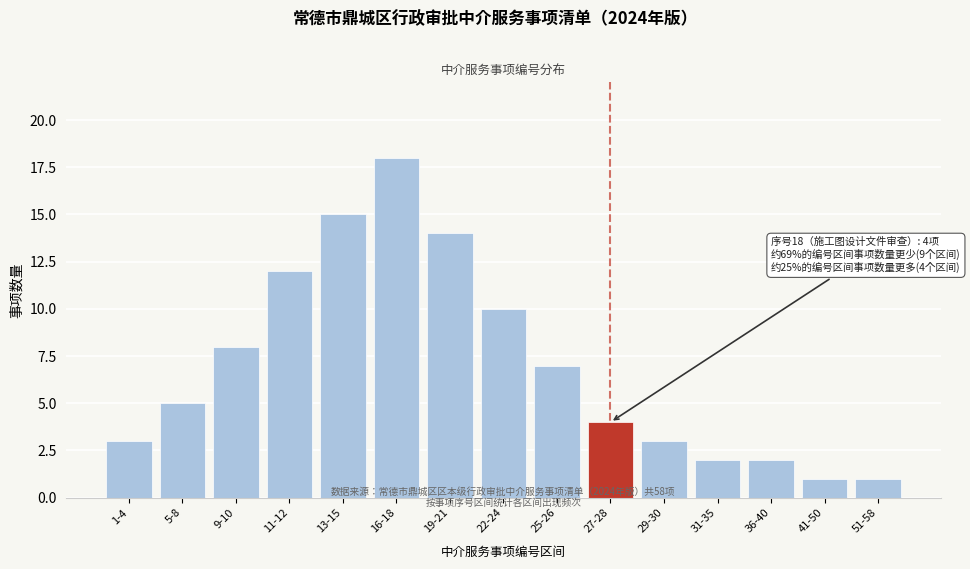

Reading right to left, transcribe all the data shown in this chart.

1	1	2	2	3	4	7	10	14	18	15	12	8	5	3